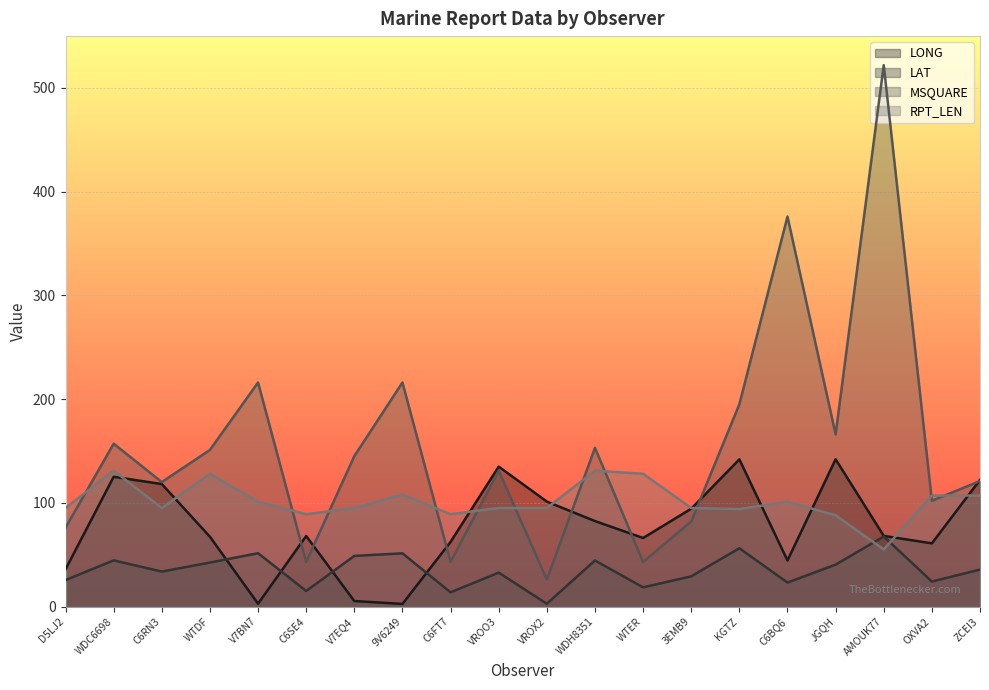

What position from the right is JGQH?

4